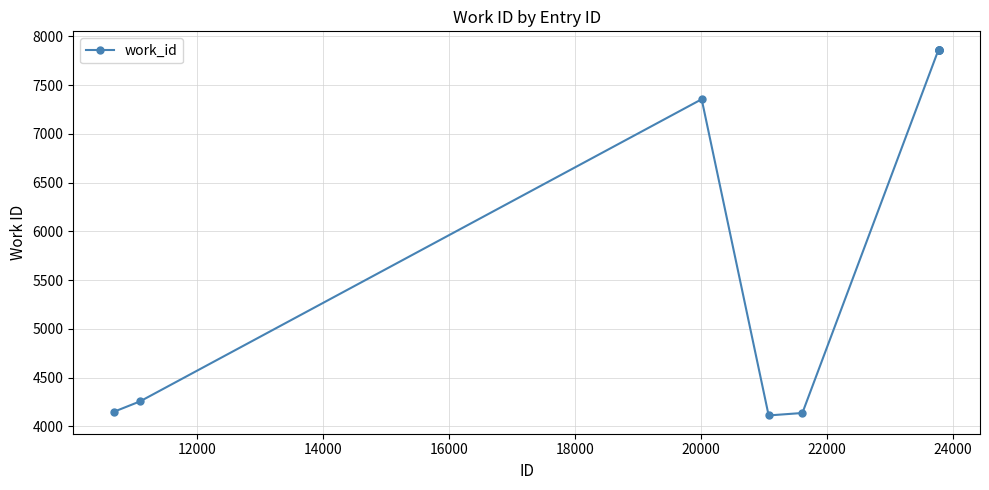

What is the value of the 7th point from the left?

7864